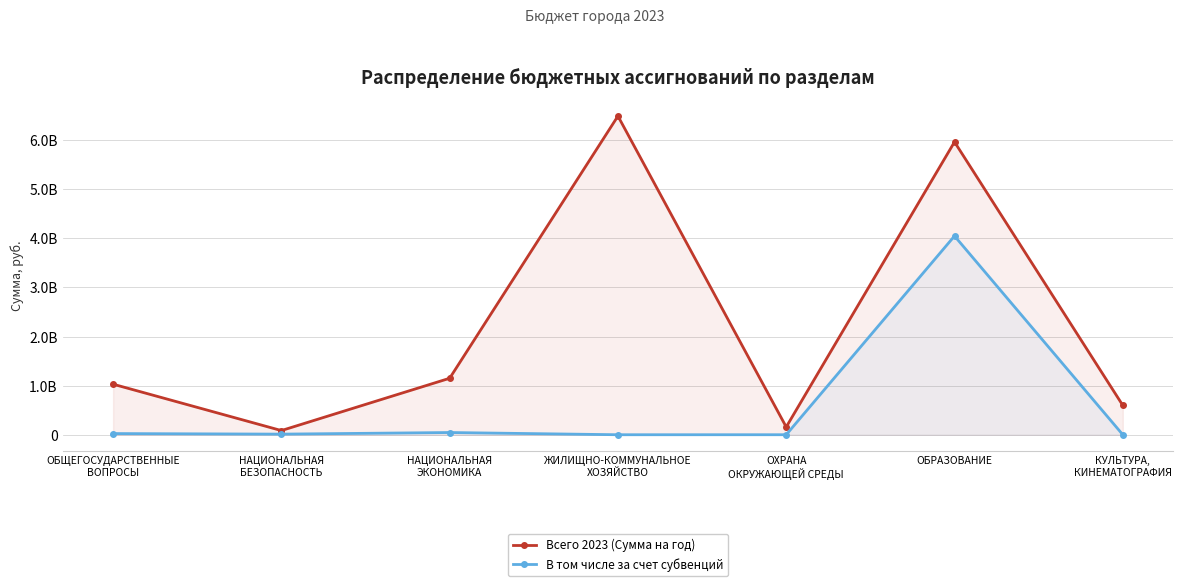

What is the label of the 2nd point from the right?

ОБРАЗОВАНИЕ